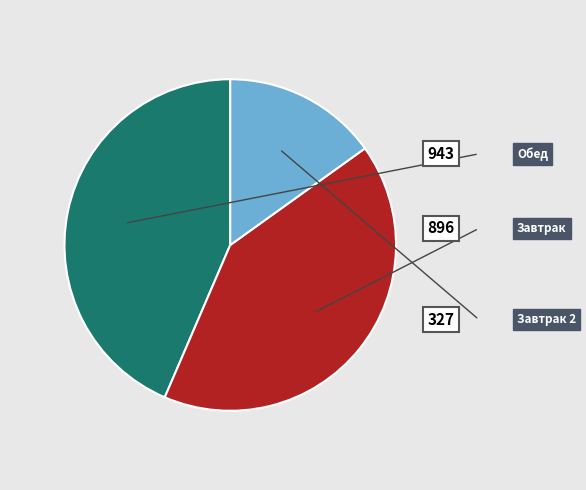

Is there any slice that represents more than half of the pie?

No